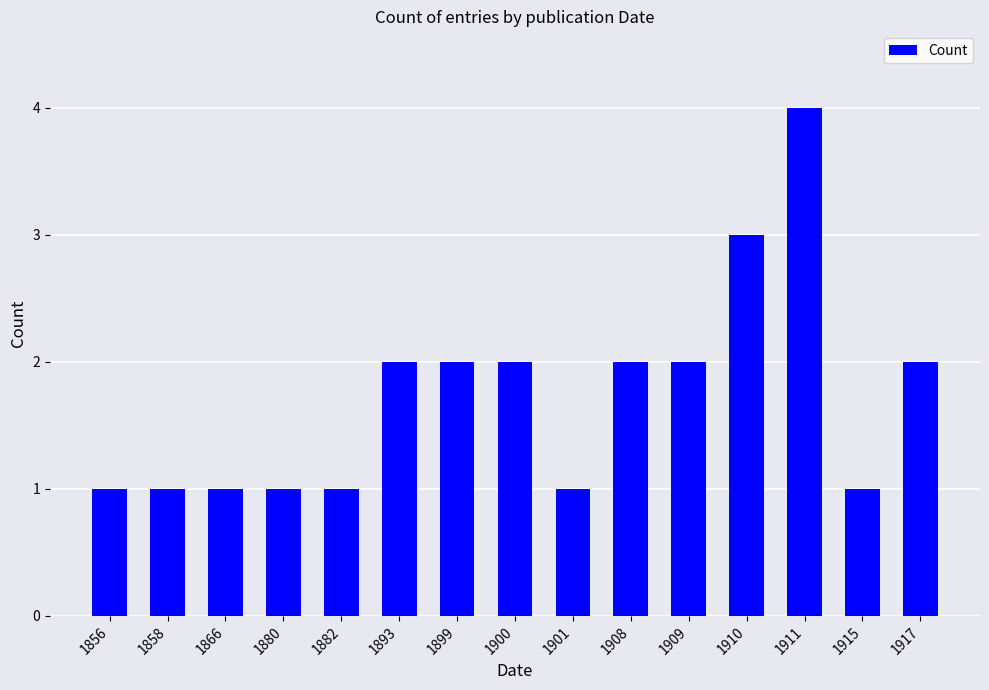

Approximately how many times larger is the value at 1917 compared to 1899?

1.0